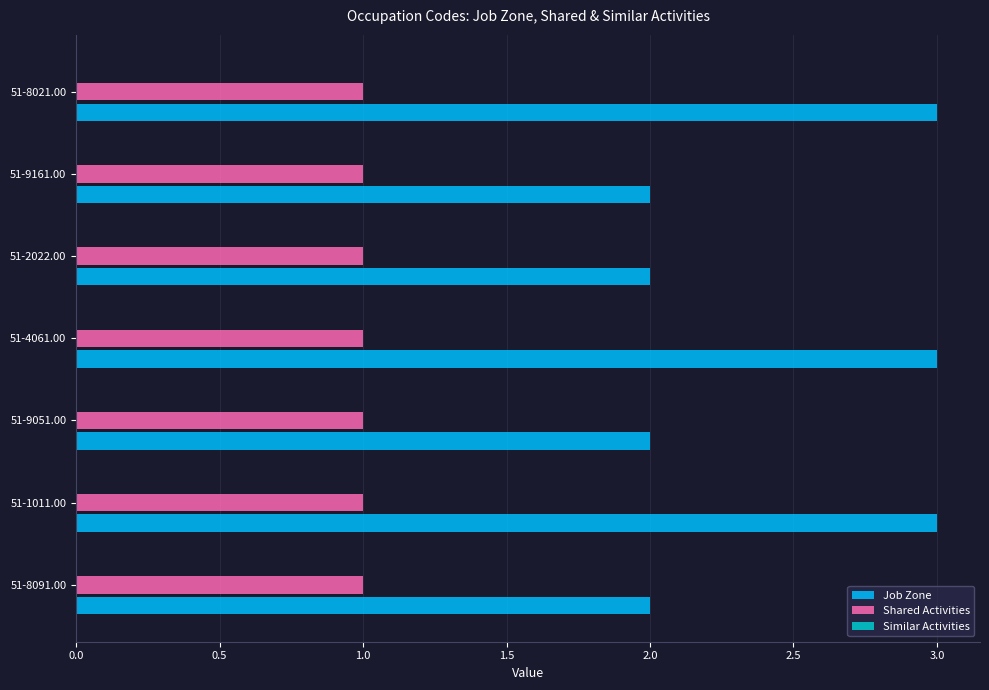

Which series has the widest spread of values?

Job Zone